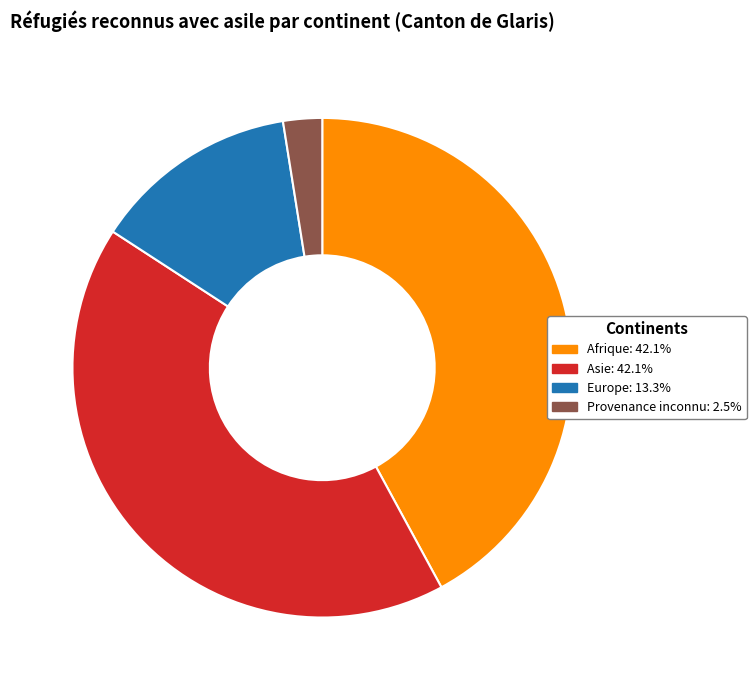

Is it true that Afrique is 47% of the pie?

False